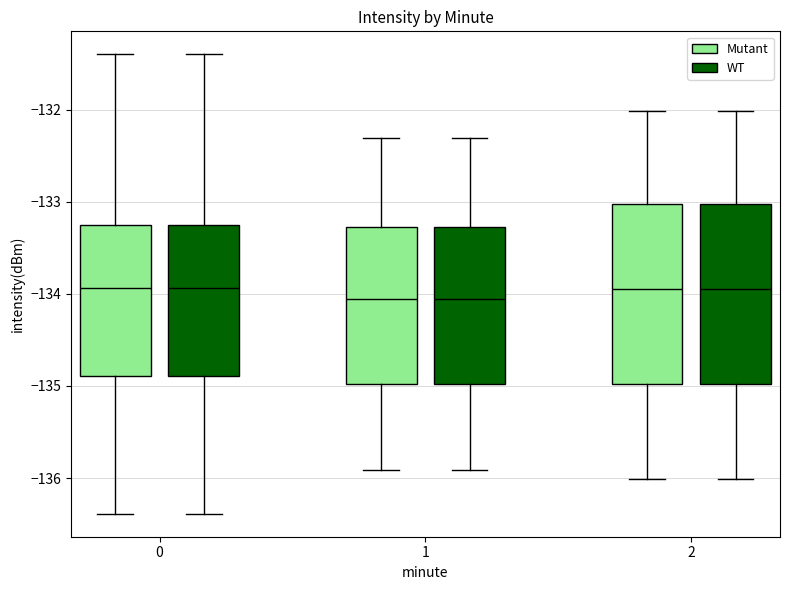

Where is the lower edge of the box for 1 (Mutant) on the y-axis? The values are not printed on the chart, so give them approximately, as read against the axis.

-135.0